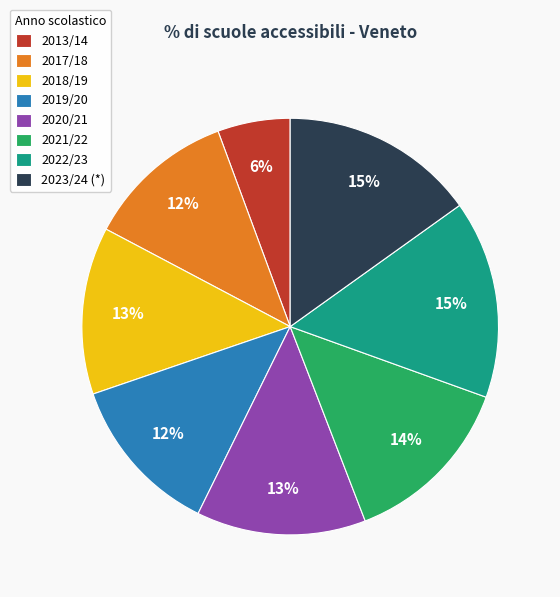

To the nearest percent, what percentage of the pie is 2023/24 (*)?

15%